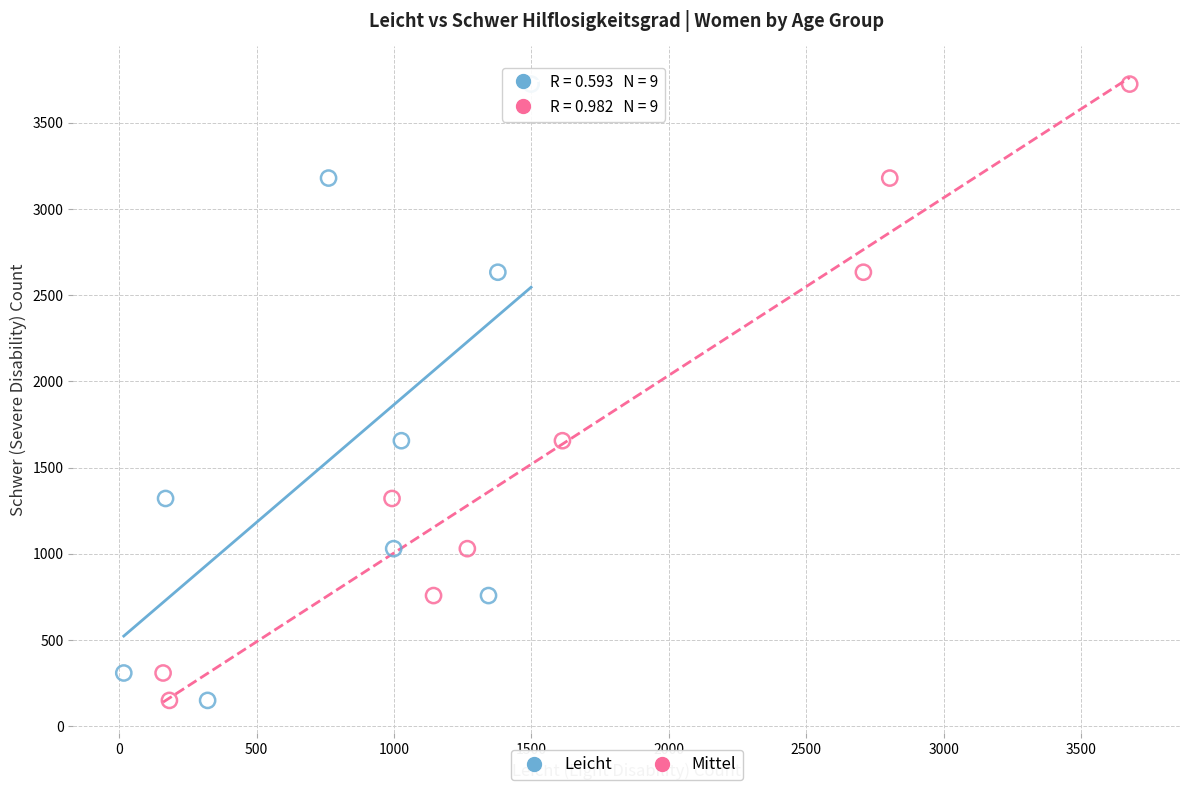

What are all the series names shown in the legend?

Leicht, Mittel